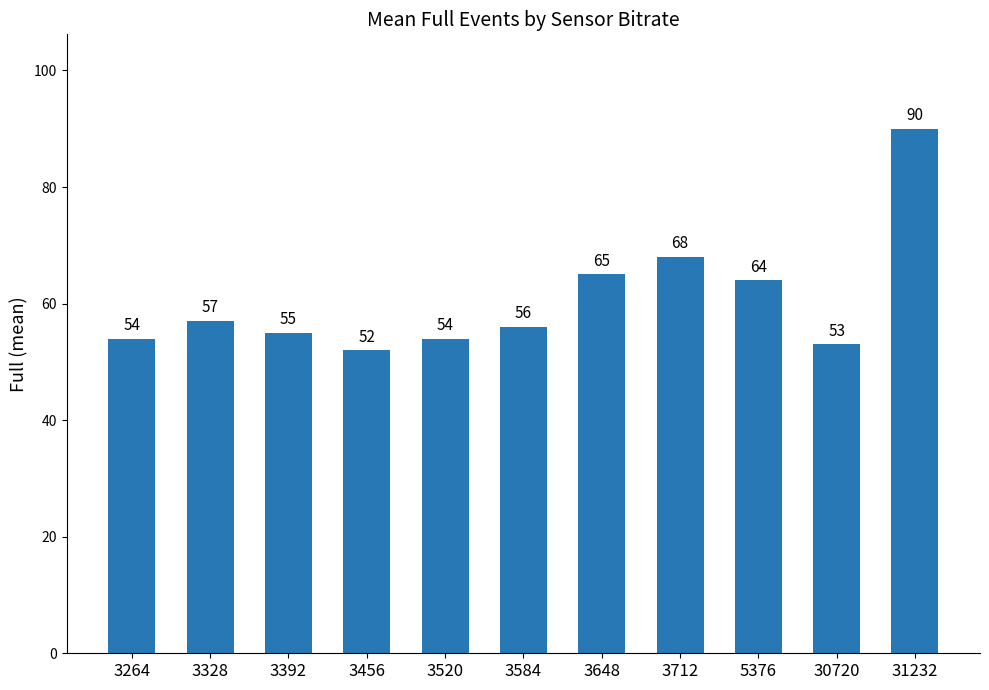

How many bars are there in total?

11